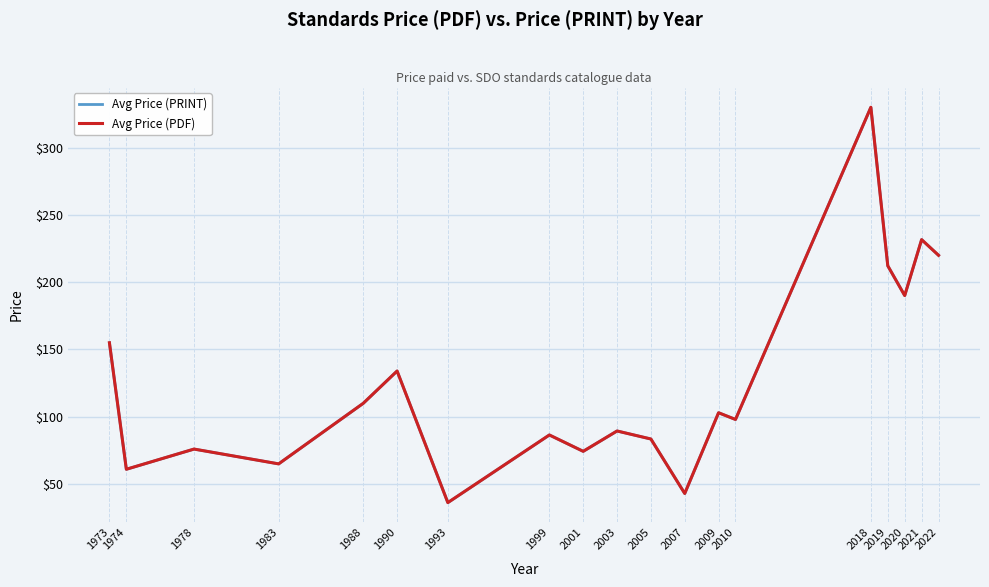

What is the sum of the Avg Price (PRINT) values at 2009 and 2022?

323.0